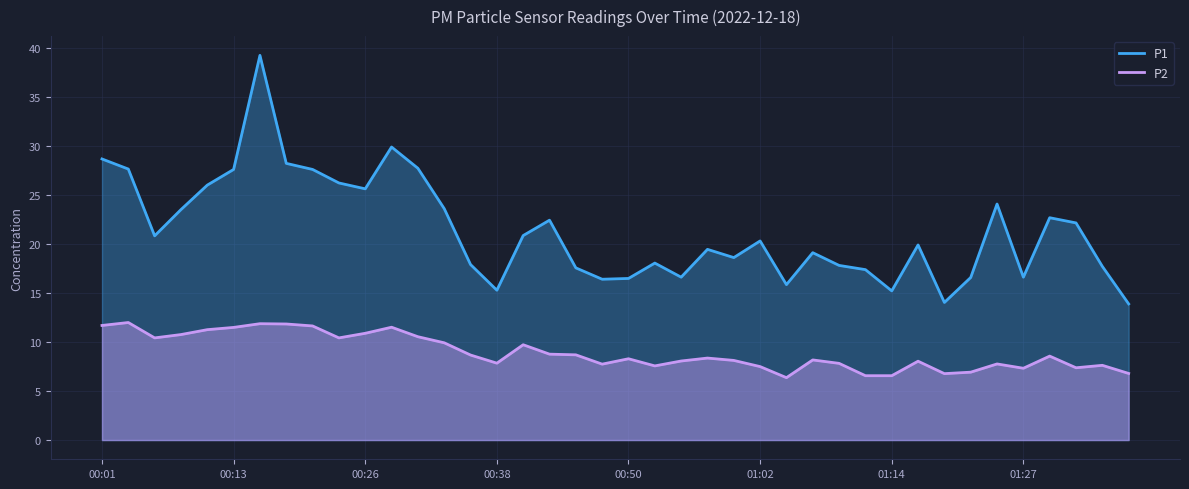

What is the average value of the P2 series?

9.0